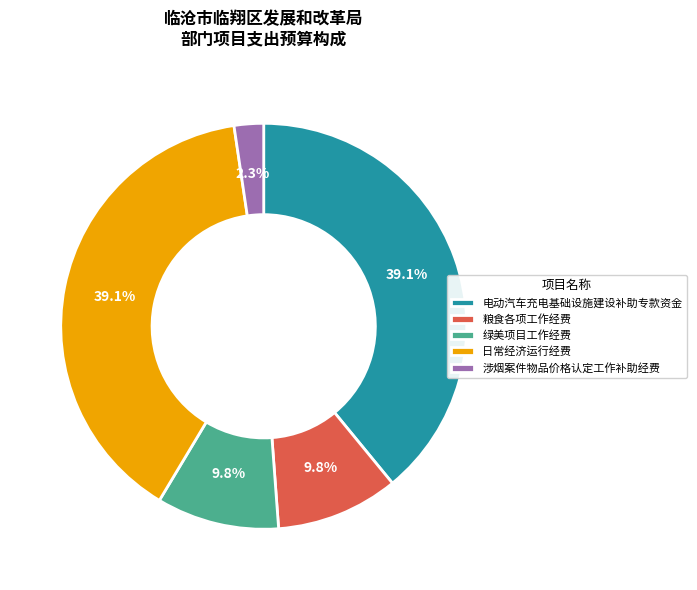

What percentage is the 日常经济运行经费 slice, to the nearest percent?

39%